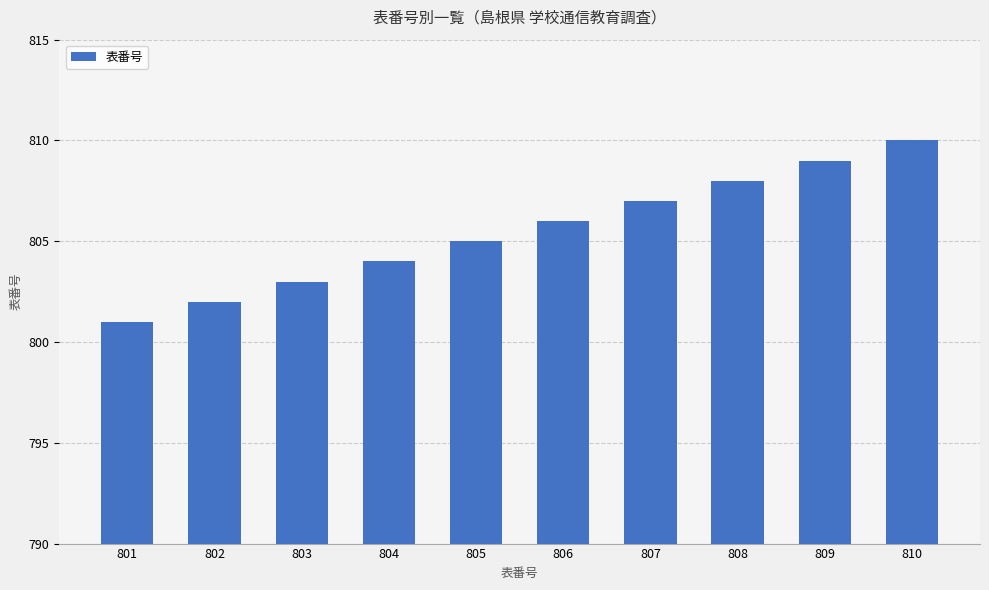

The chart shows a value of 805 at 805. True or false?

True